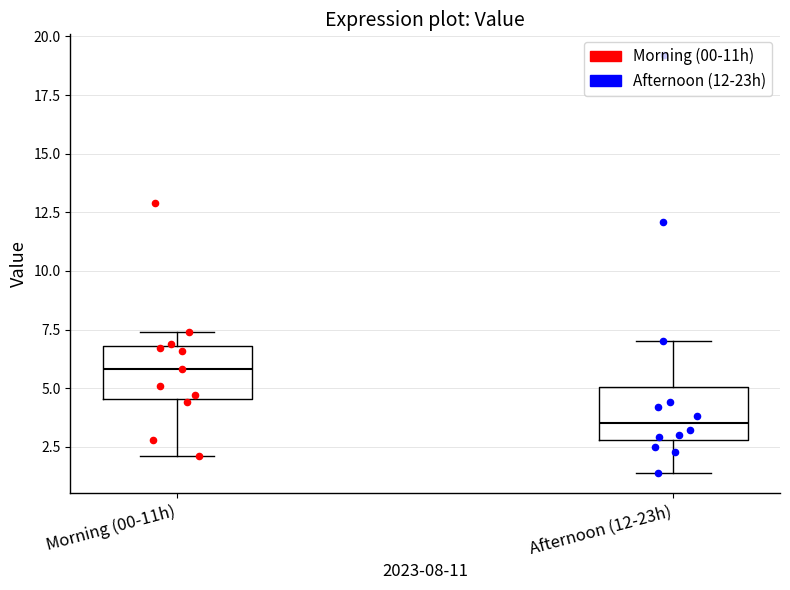

Where is the lower edge of the box for Afternoon (12-23h) on the y-axis? The values are not printed on the chart, so give them approximately, as read against the axis.

3.0